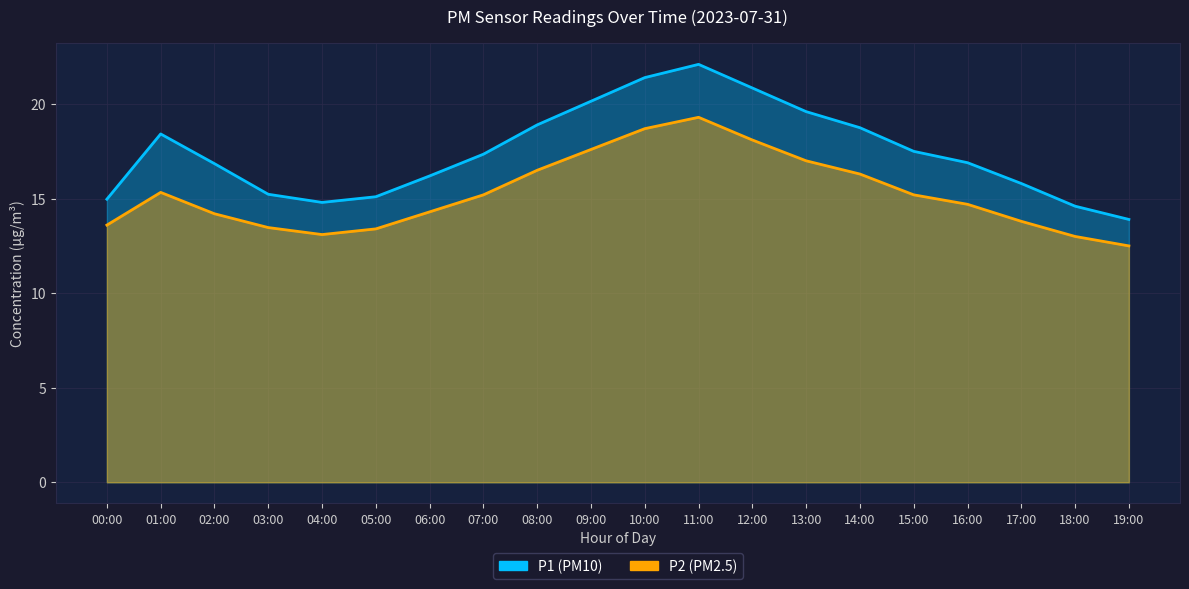

Which series changed the most between 02:00 and 05:00?

P1